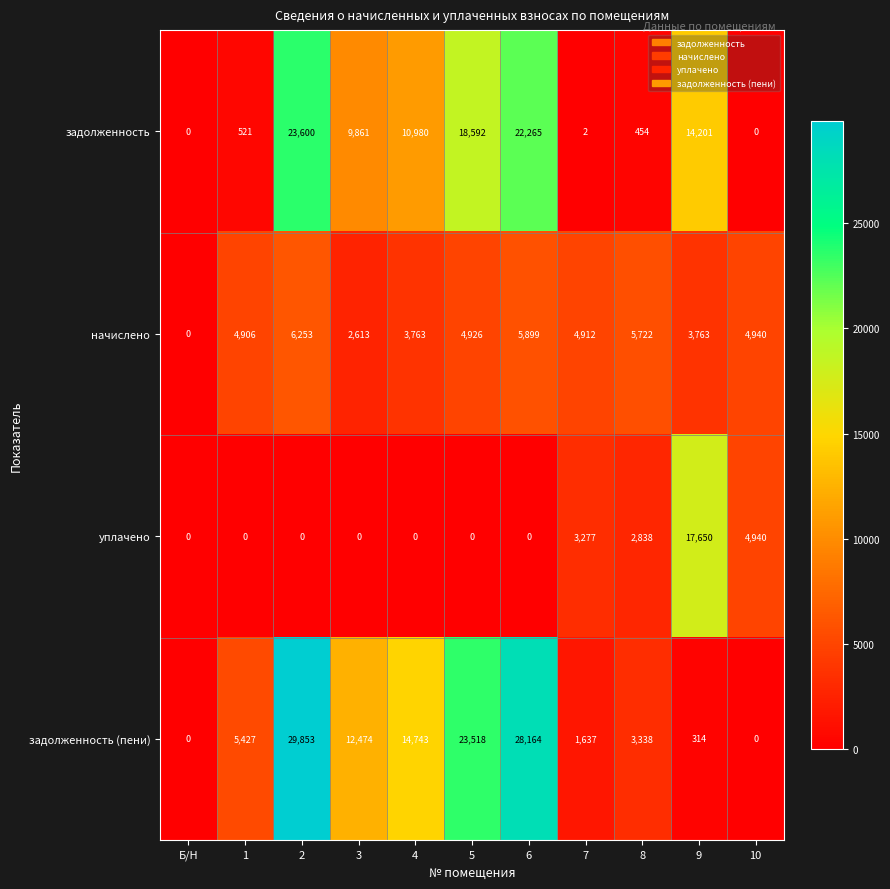

What is the average value of the задолженность (пени) series?

10861